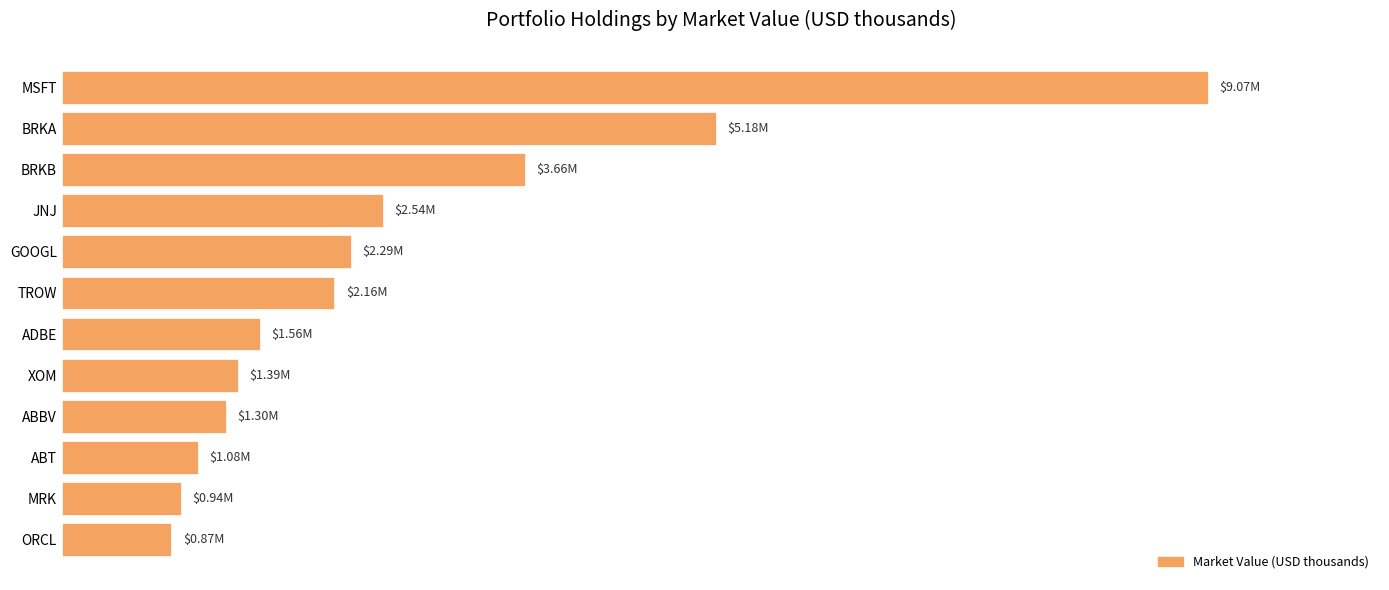

Are the bars horizontal?

Yes